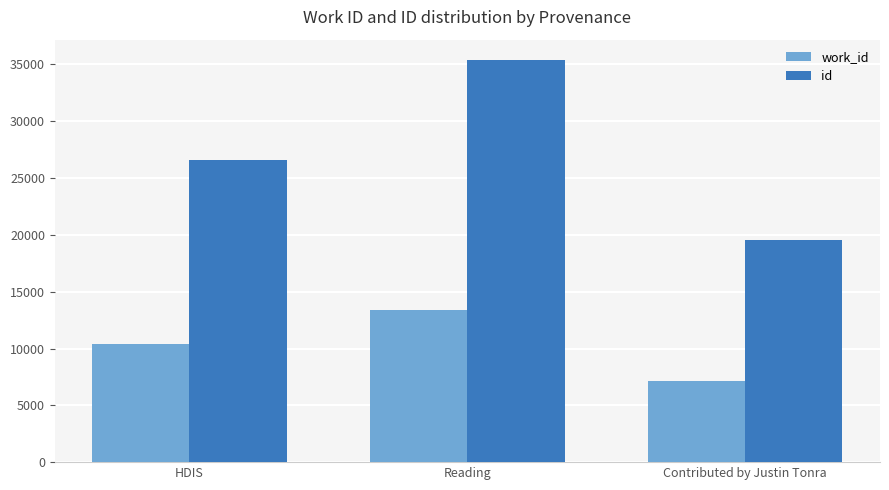

Where is id nearest to the value 27477?

HDIS